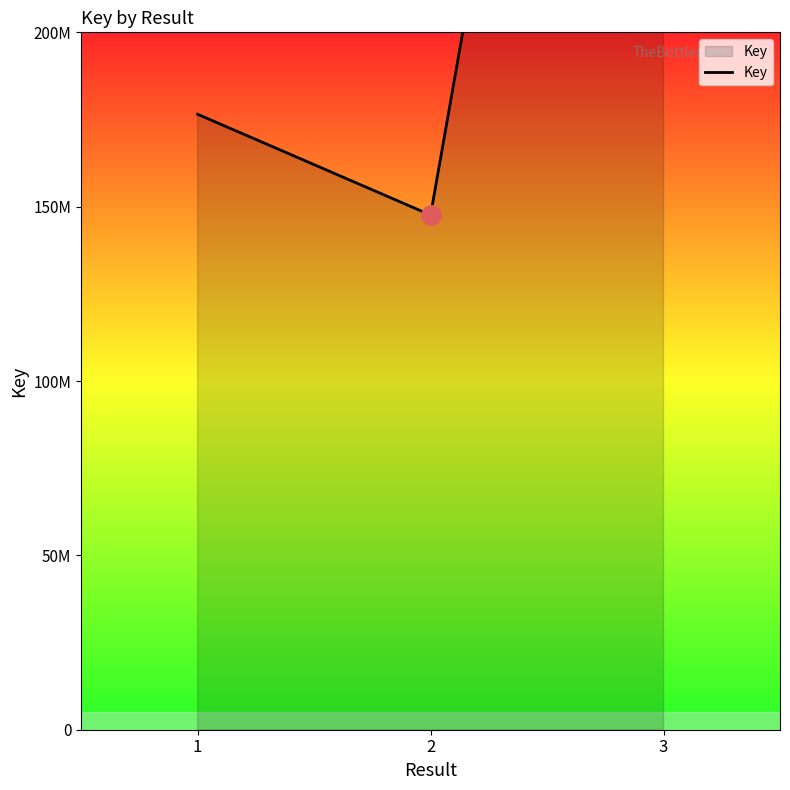

What is the value of the 1st point from the left?

176504124